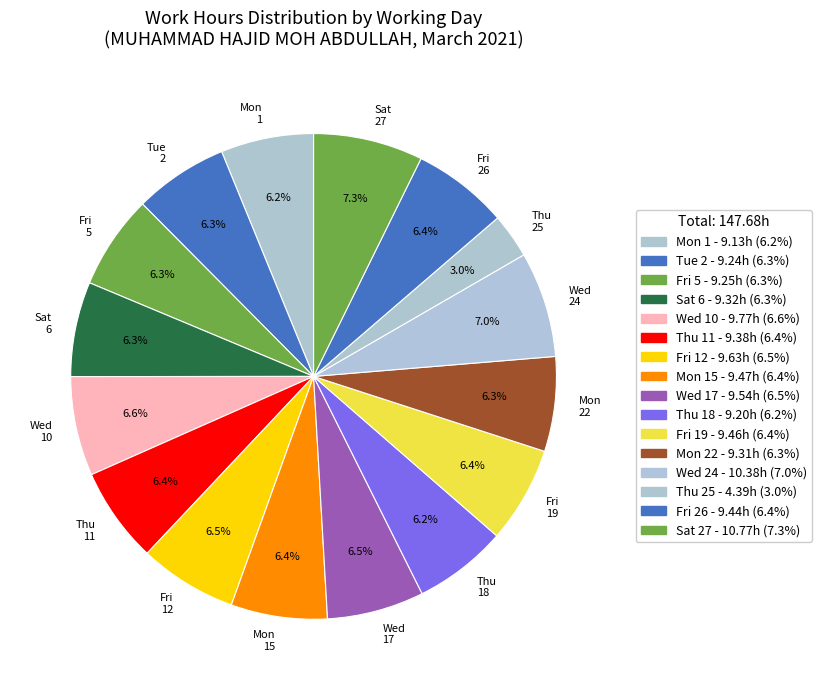

The Thu 11 slice represents 6% of the pie. True or false?

True